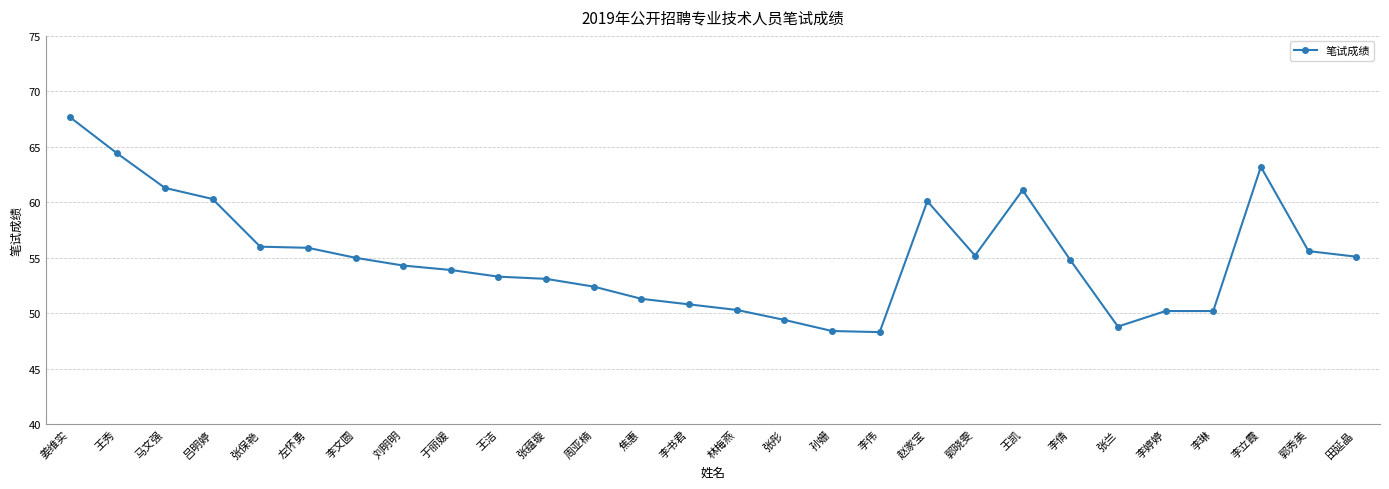

What is the label of the 2nd point from the right?

郭秀美